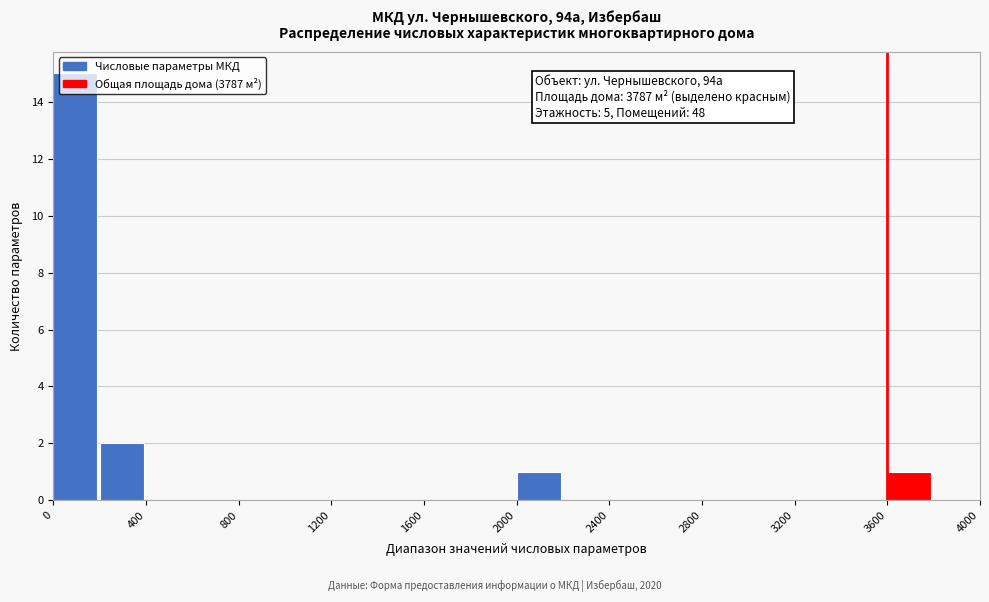

Over which range of the x-axis is the bar tallest?

0 to 200